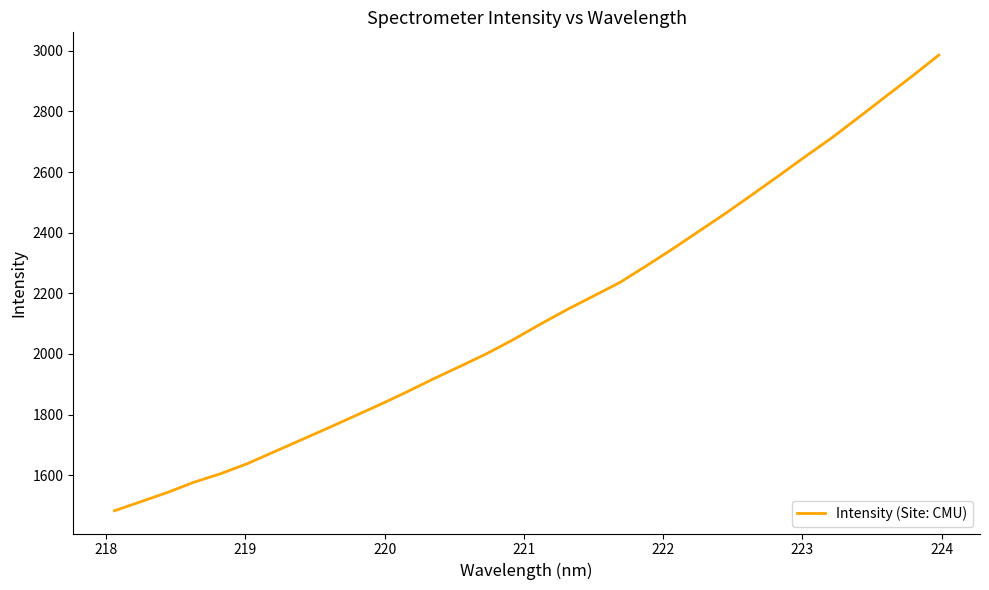

What is the maximum value shown in the chart?

2985.8